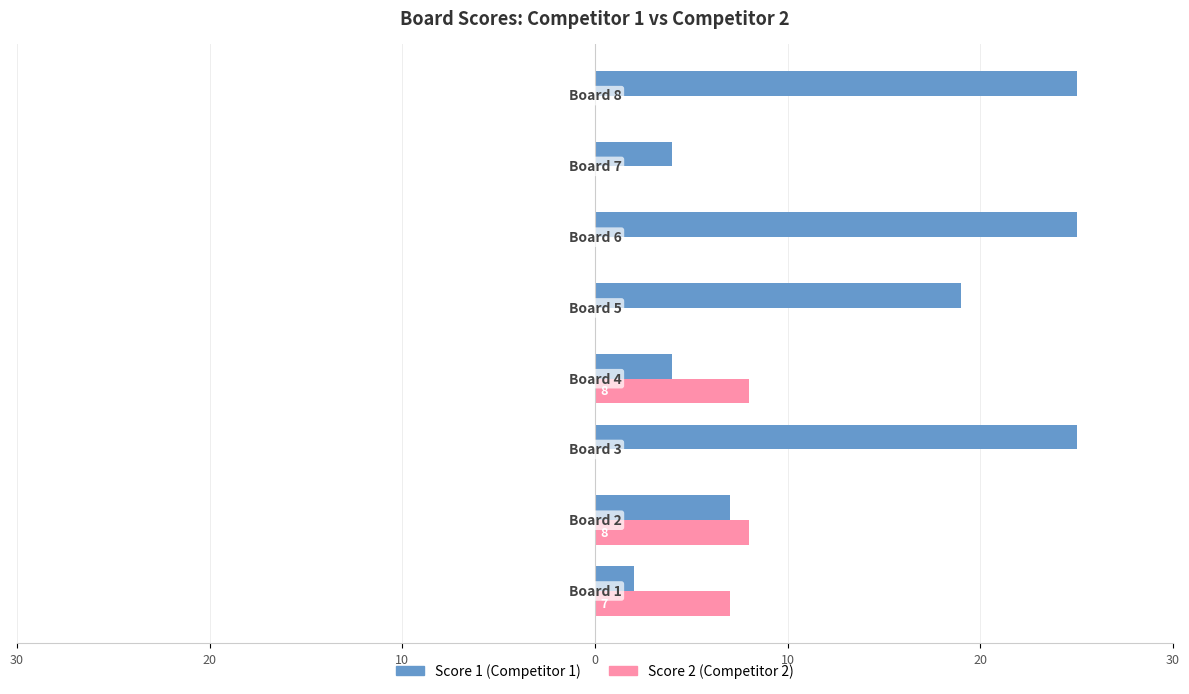

How many groups of bars are there?

8